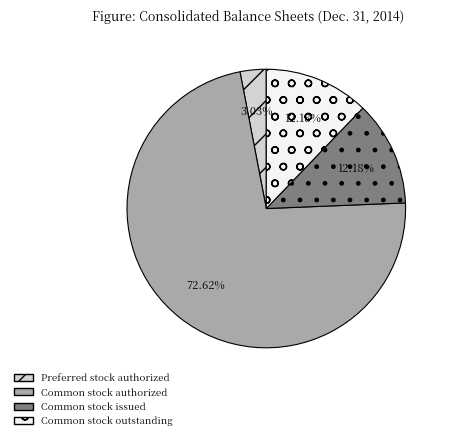

To the nearest percent, what is the combined percentage of Common stock issued and Common stock authorized?

85%